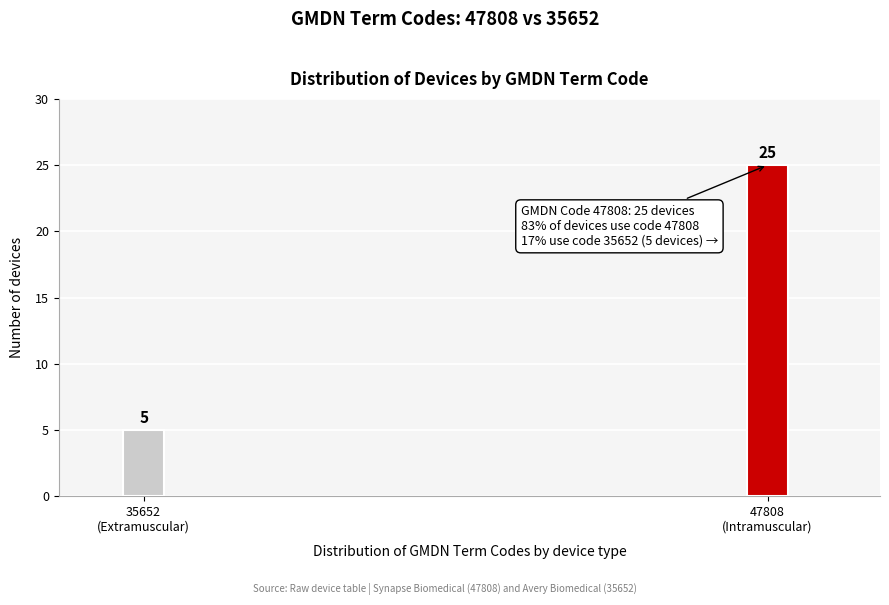

Reading left to right, transcribe all the data shown in this chart.

5	25